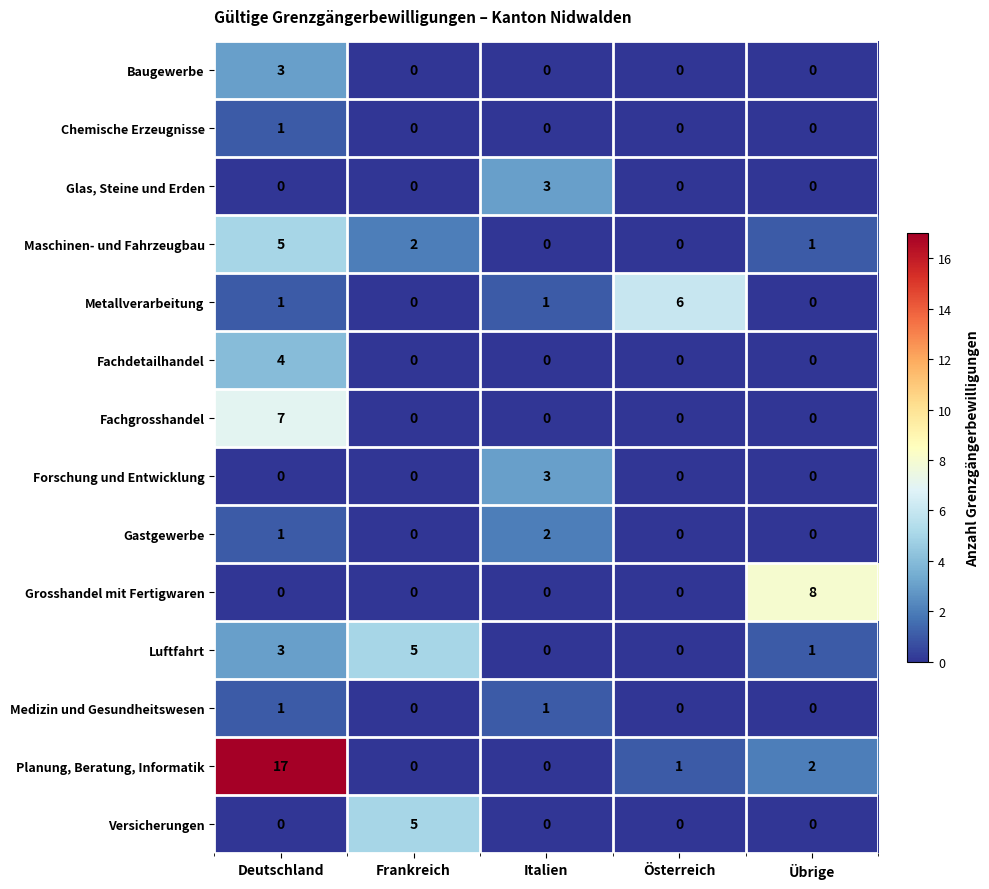

Which category has the highest value across all series?

Deutschland